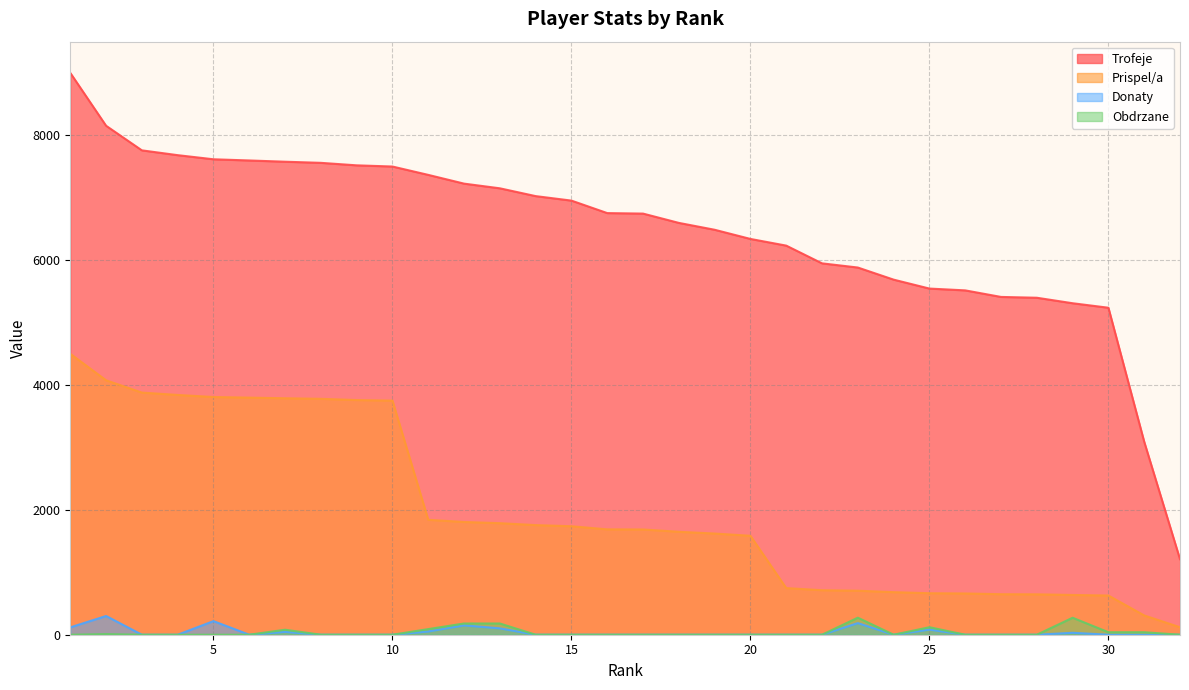

What is the sum of all Obdrzane values?

1285